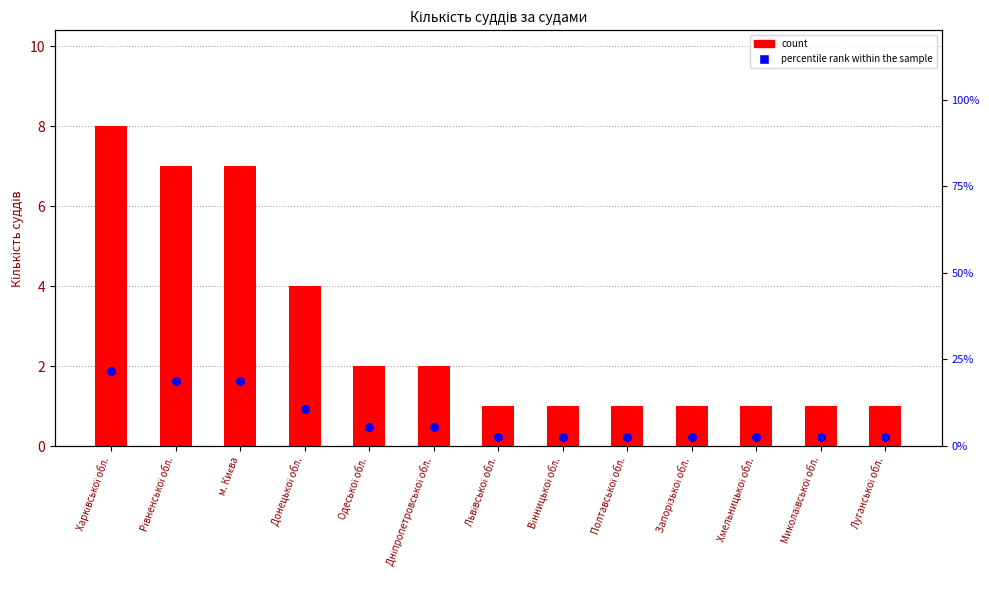

At how many categories does at least one series exceed 20?

1